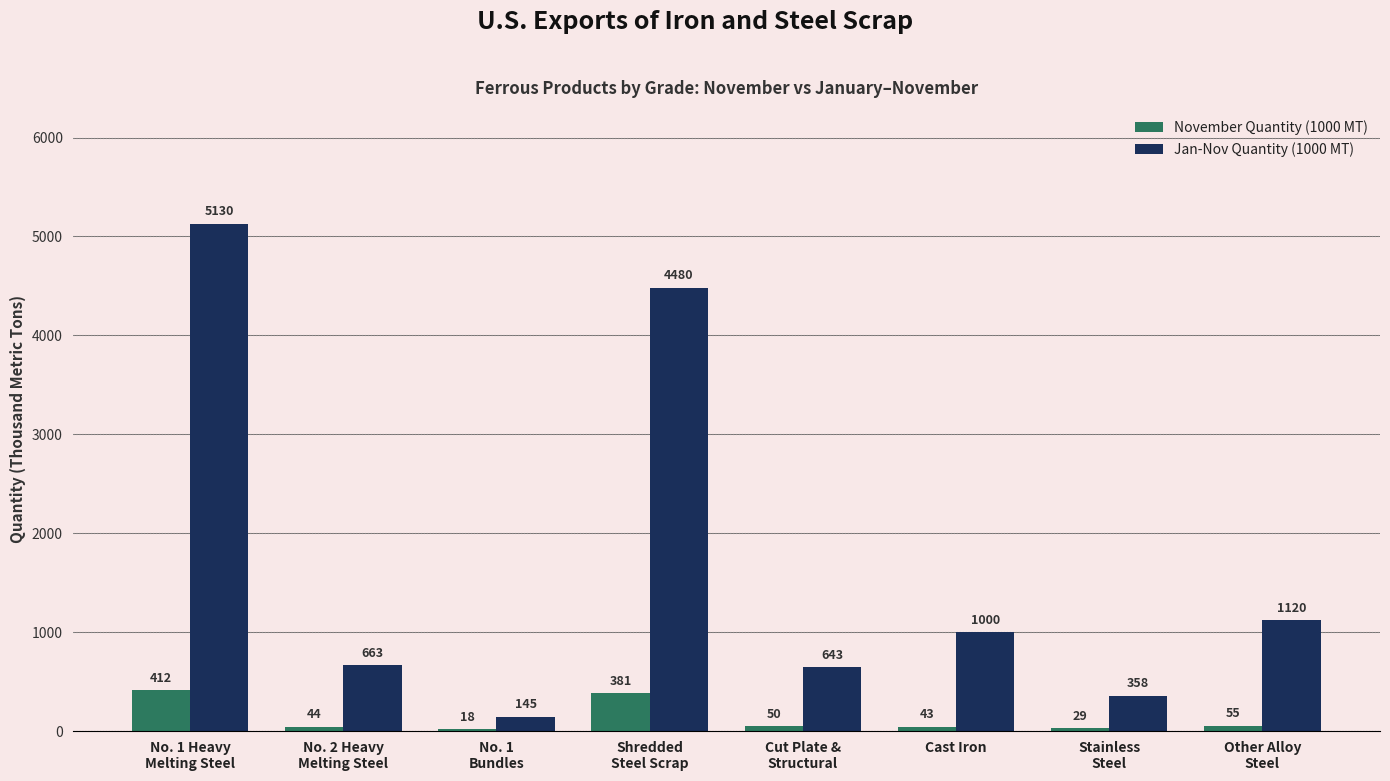

What is the highest value of the Jan-Nov Quantity (1000 MT) series?

5130